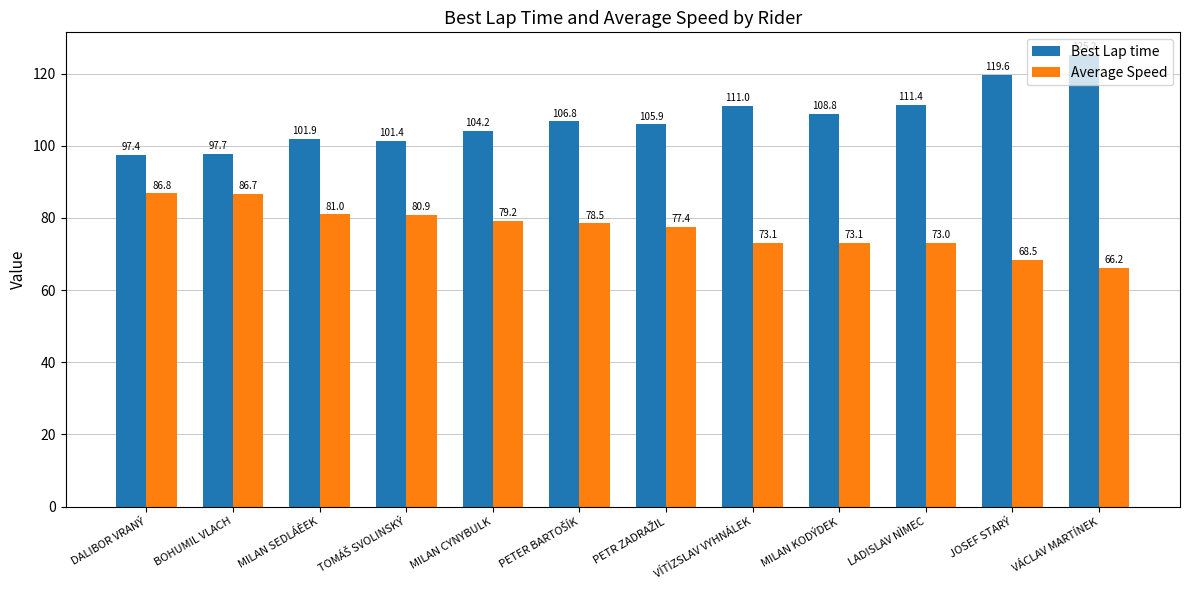

The value of Average Speed at VÍTÌZSLAV VYHNÁLEK is 131.4. True or false?

False